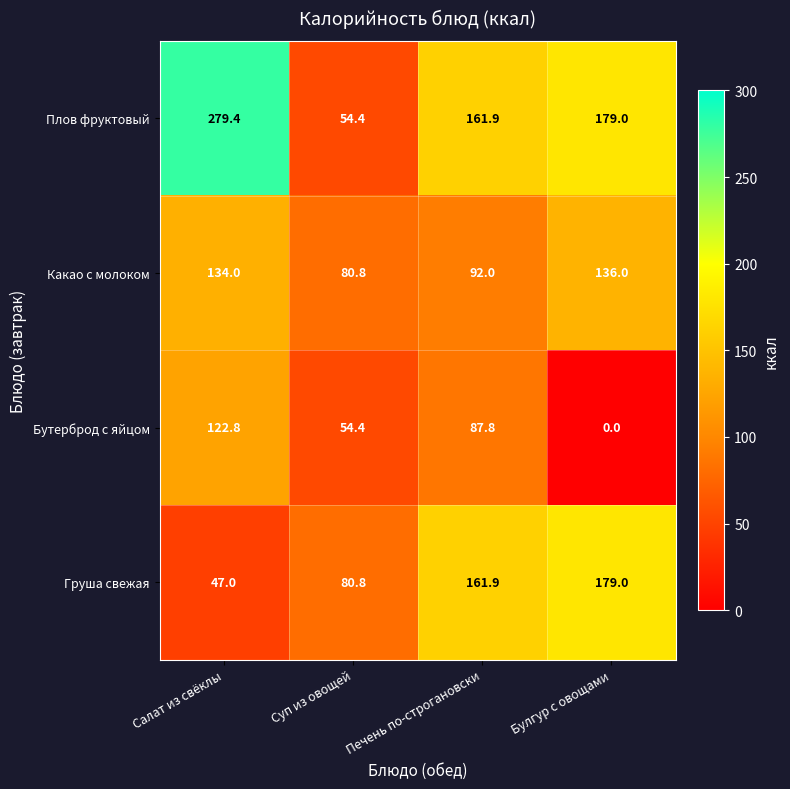

At which label does Какао с молоком reach its peak?

Булгур с овощами